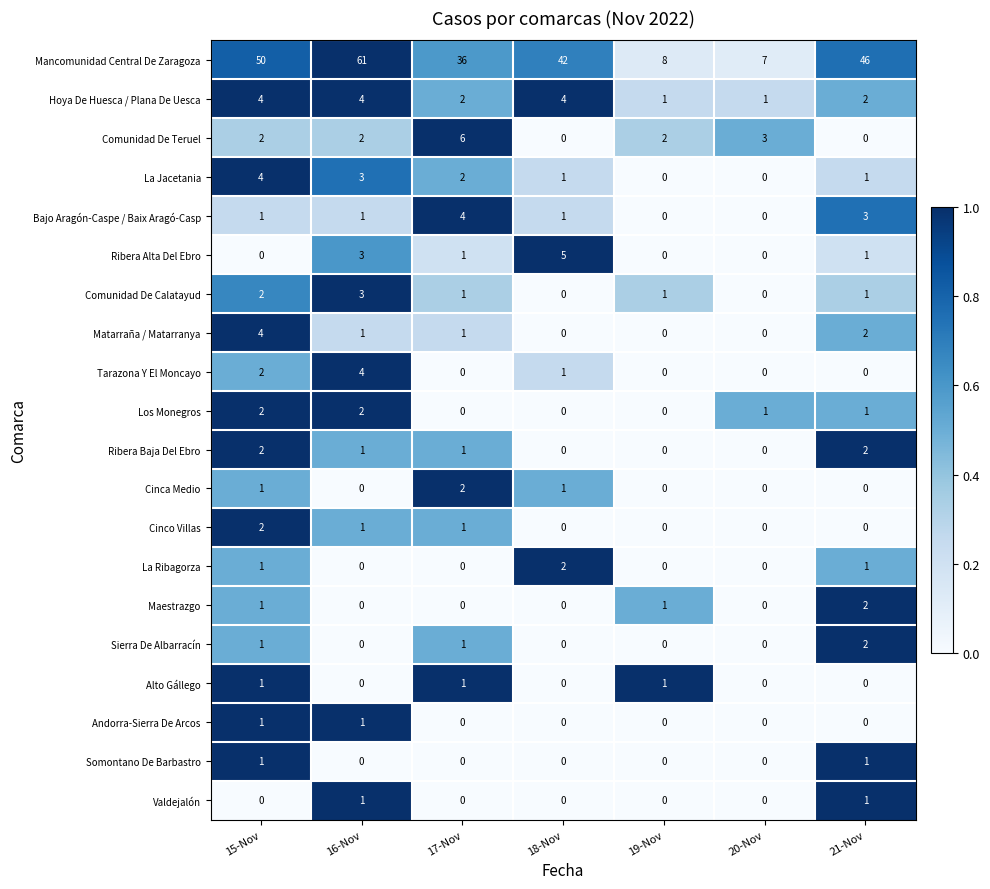

Is it true that Comunidad De Teruel equals 2 at 16-Nov?

True